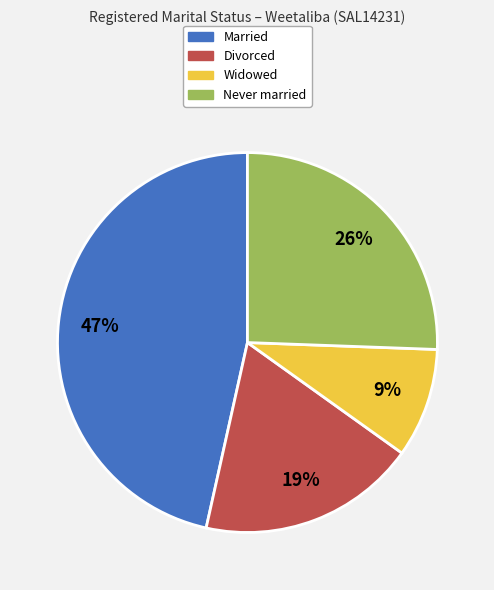

Does any single category account for the majority?

No